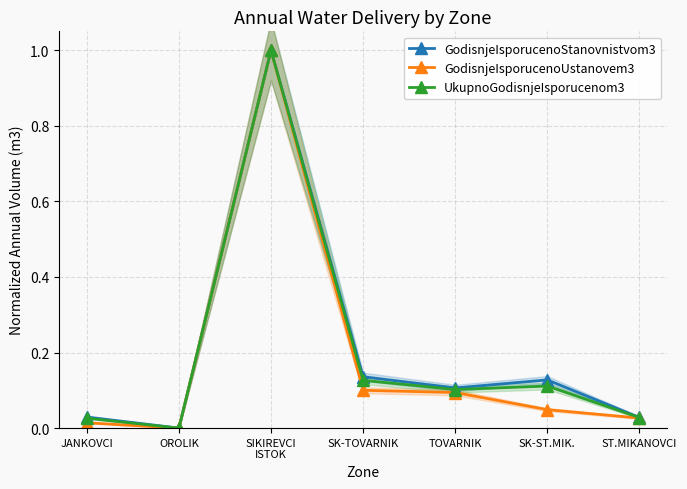

Is it true that UkupnoGodisnjeIsporucenom3 equals 1.7 at SIKIREVCI
ISTOK?

False